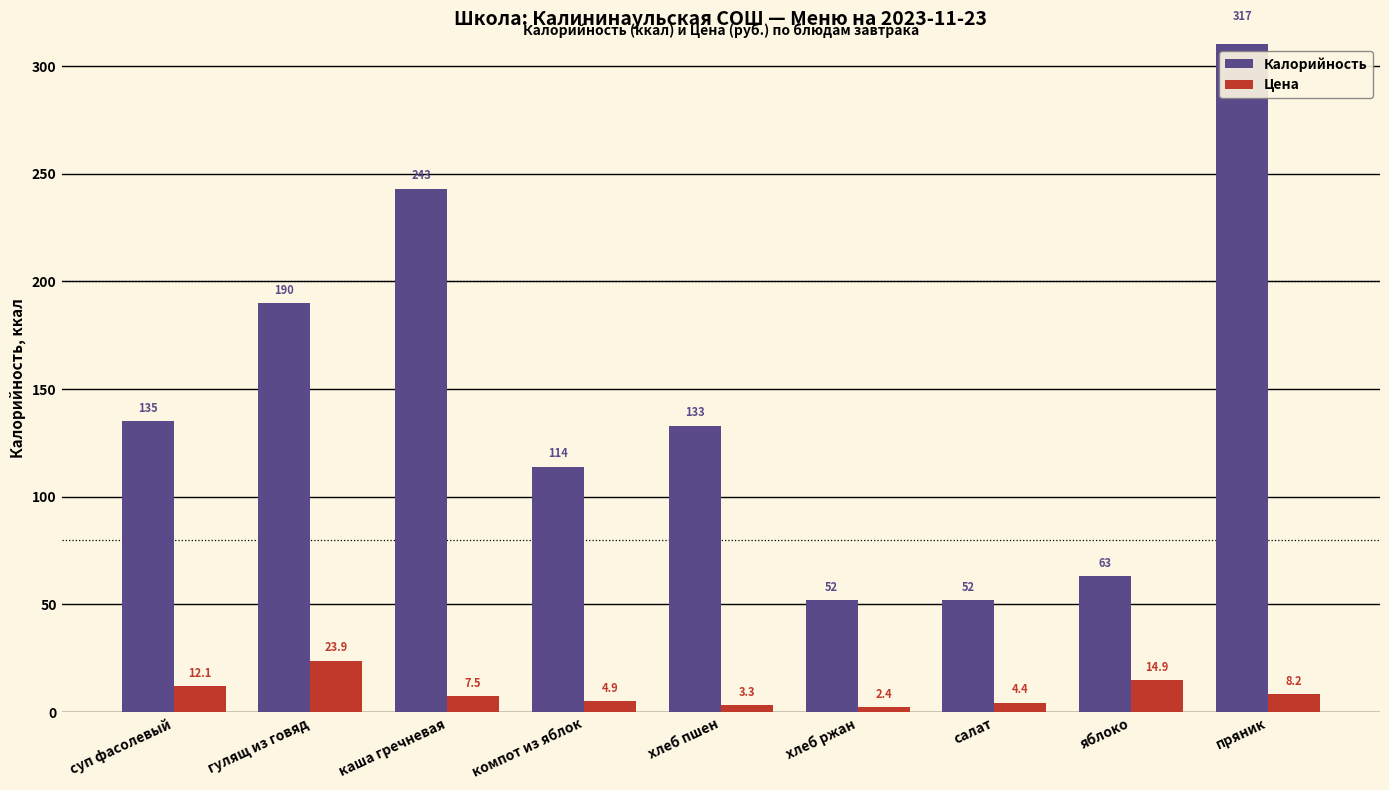

How many values in the Калорийность series are below 133?

4